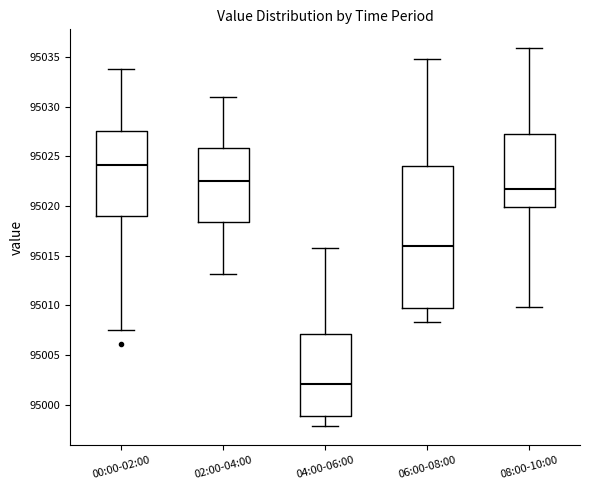

Reading left to right, read every box against the y-axis: the position of its median line, the range the box covers, and the ends of its whiskers. The values are not printed on the chart, so give them approximately, as read against the axis.

00:00-02:00: median 95024.0, box 95019.0 to 95027.5, whiskers 95007.5 to 95034.0
02:00-04:00: median 95022.5, box 95018.5 to 95026.0, whiskers 95013.0 to 95031.0
04:00-06:00: median 95002.0, box 94999.0 to 95007.0, whiskers 94998.0 to 95016.0
06:00-08:00: median 95016.0, box 95009.5 to 95024.0, whiskers 95008.5 to 95035.0
08:00-10:00: median 95022.0, box 95020.0 to 95027.0, whiskers 95010.0 to 95036.0